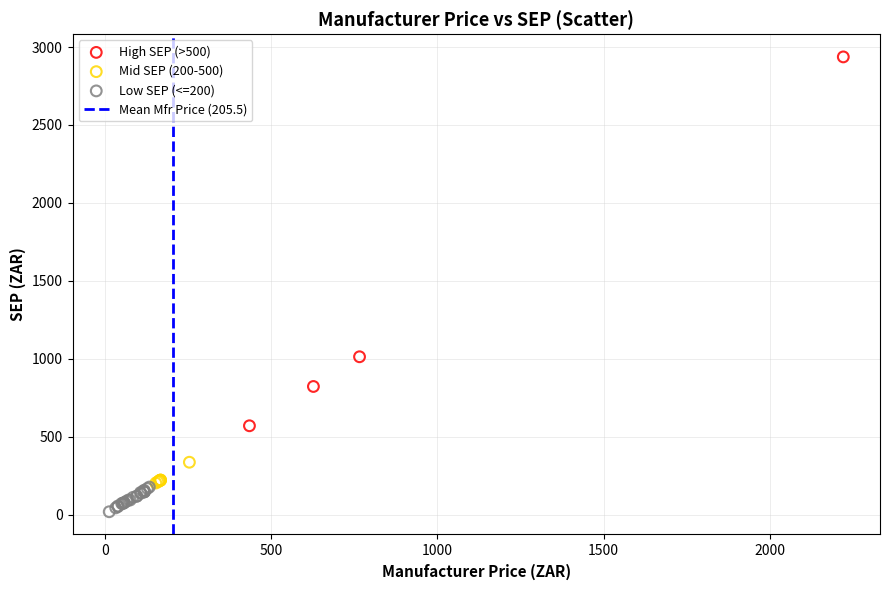

Which series reaches the minimum Y coordinate?

Low SEP (<=200)